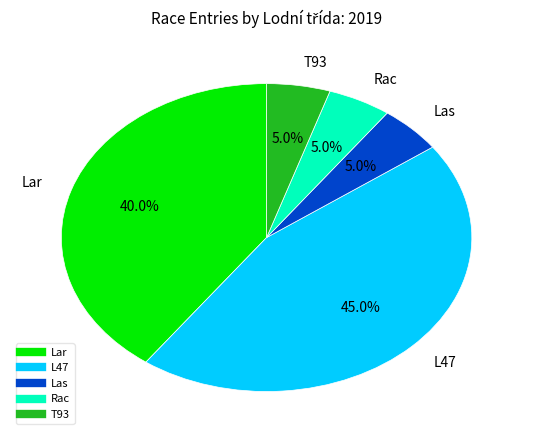

Count the number of slices in the pie.

5